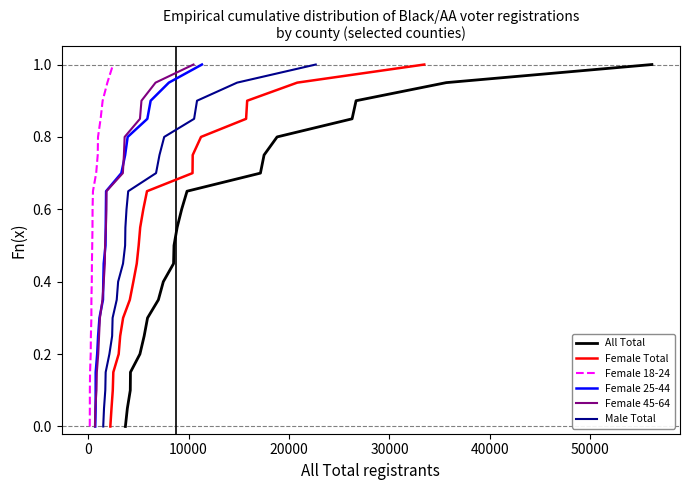

What is the maximum value for Male Total?

1.0